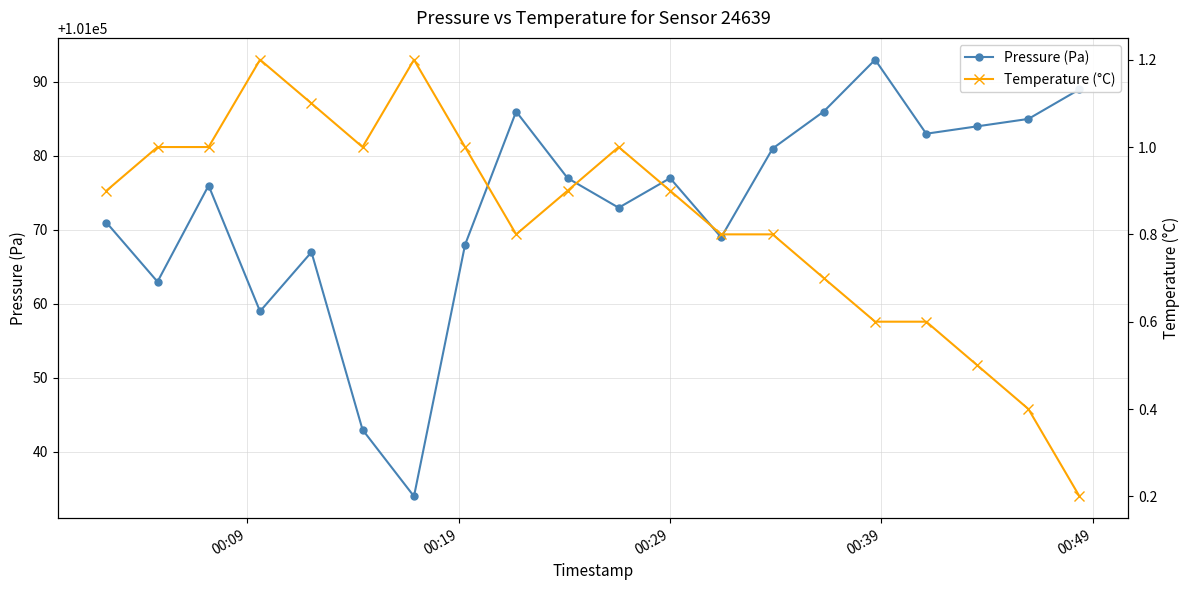

True or false: Pressure (Pa) has more than 2 interior local peaks.

True